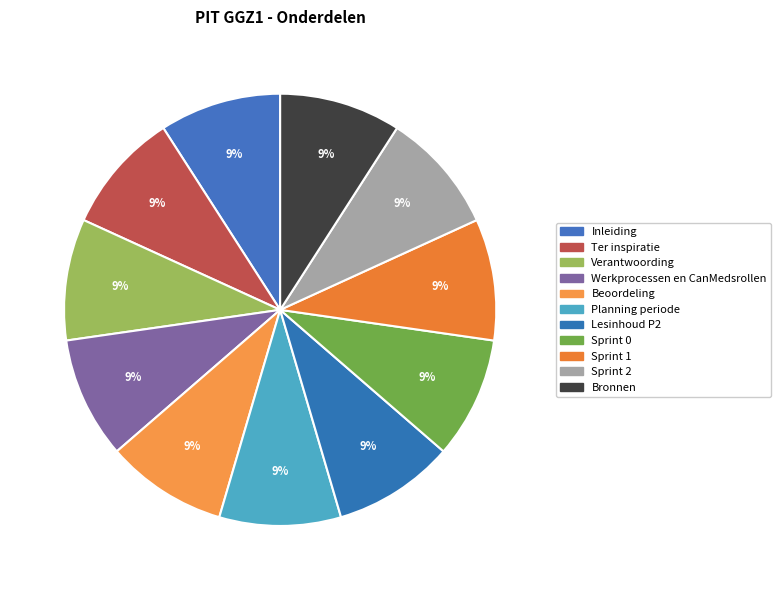

What is the total percentage of Bronnen and Lesinhoud P2?

18.2%